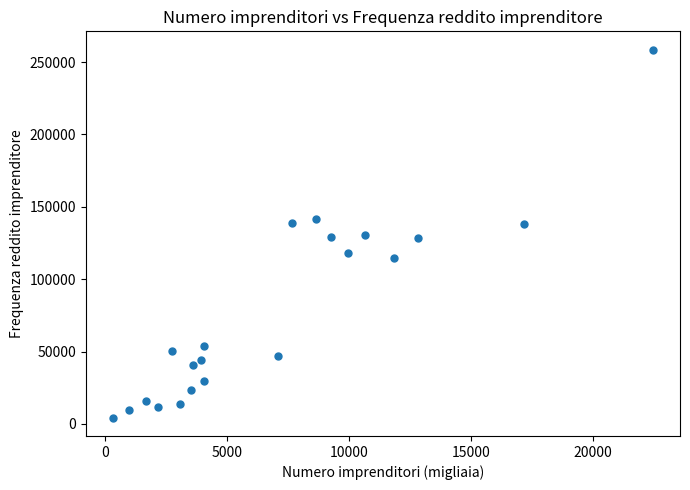

What is the range of Y values (max minus min)?

254216